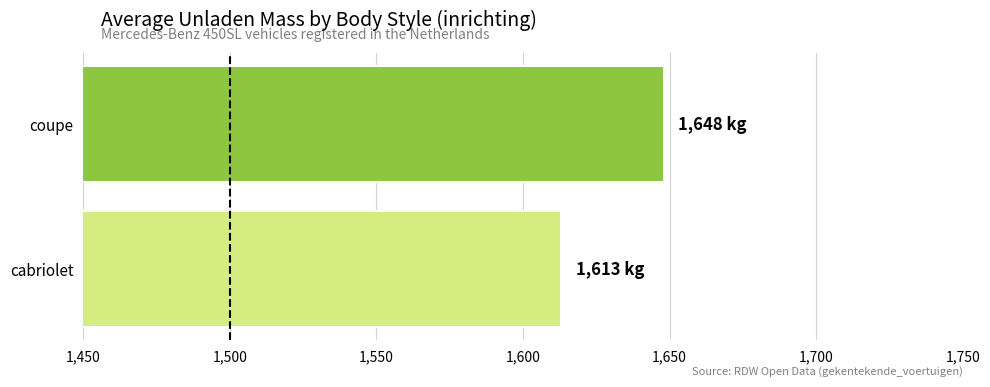

Approximately how many times larger is the value at coupe compared to cabriolet?

1.0